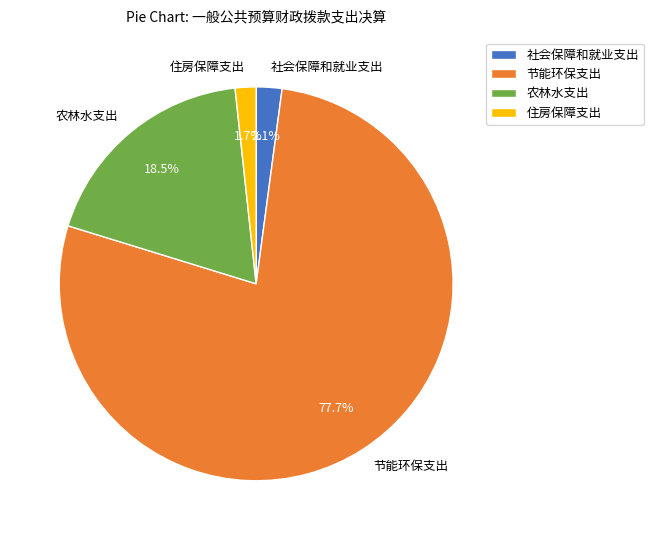

To the nearest percent, what is the average slice percentage?

25%